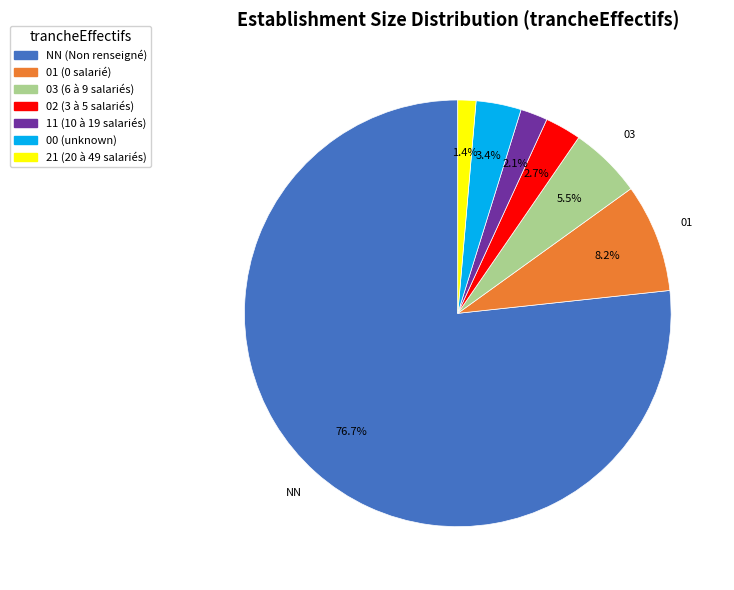

To the nearest percent, what is the combined percentage of 02 and 21?

4%